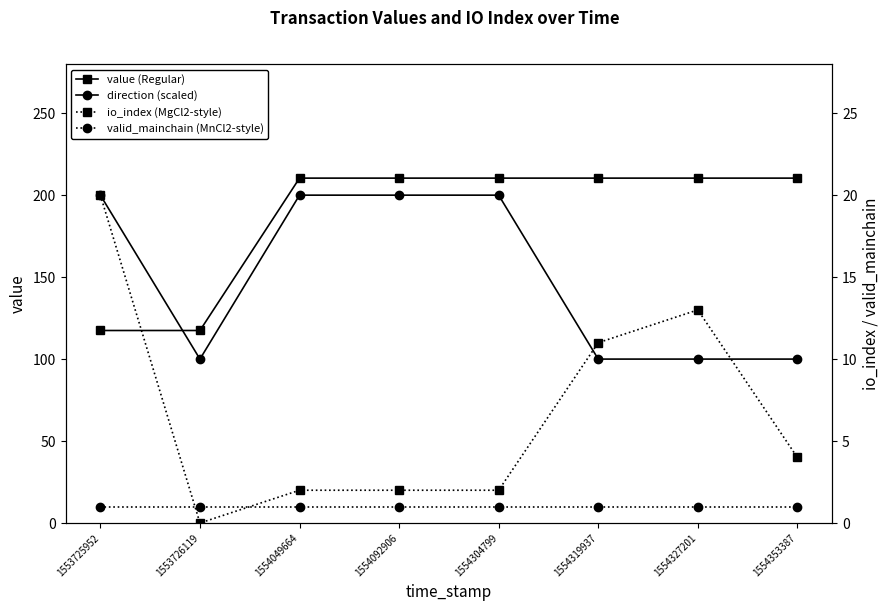

The direction (scaled) series shows 100.0 at 1554327201. True or false?

True